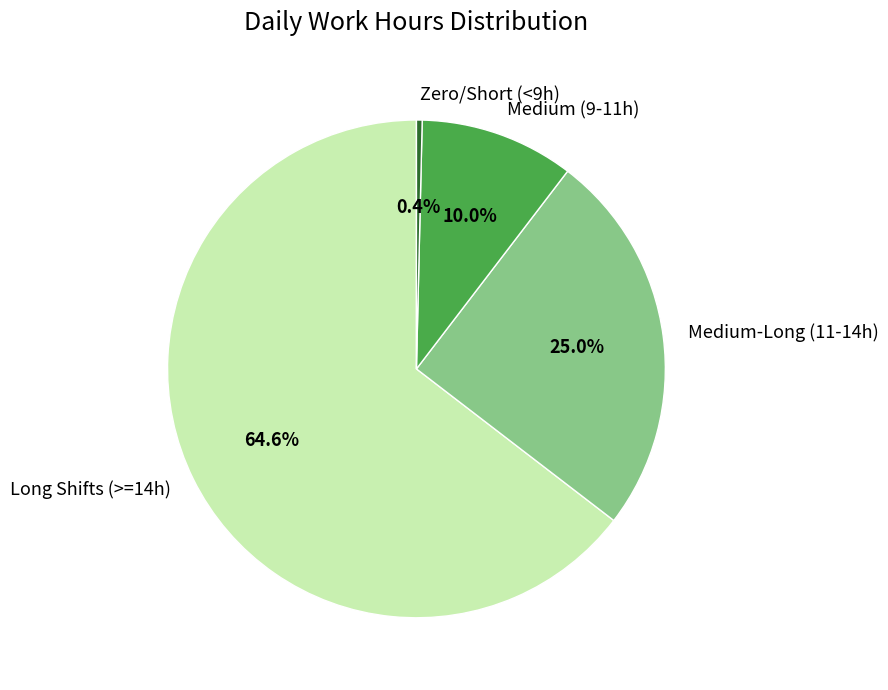

What is the smallest slice in the pie chart?

Zero/Short (<9h)